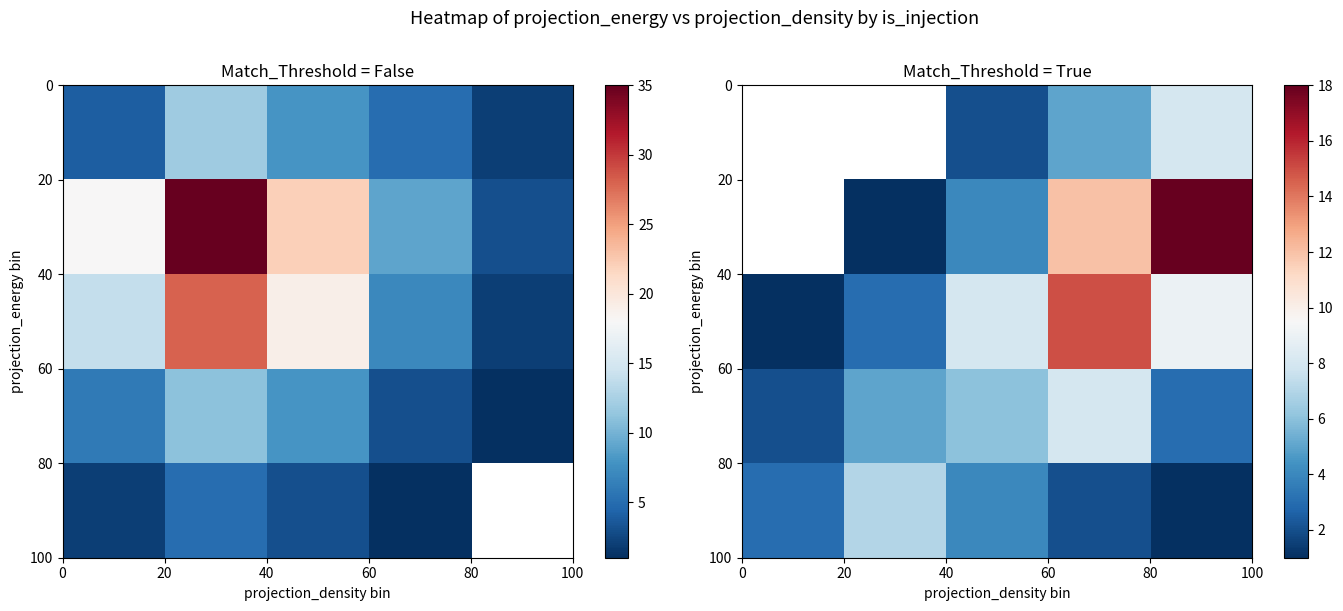

Which series has the largest total across all categories?

row_2